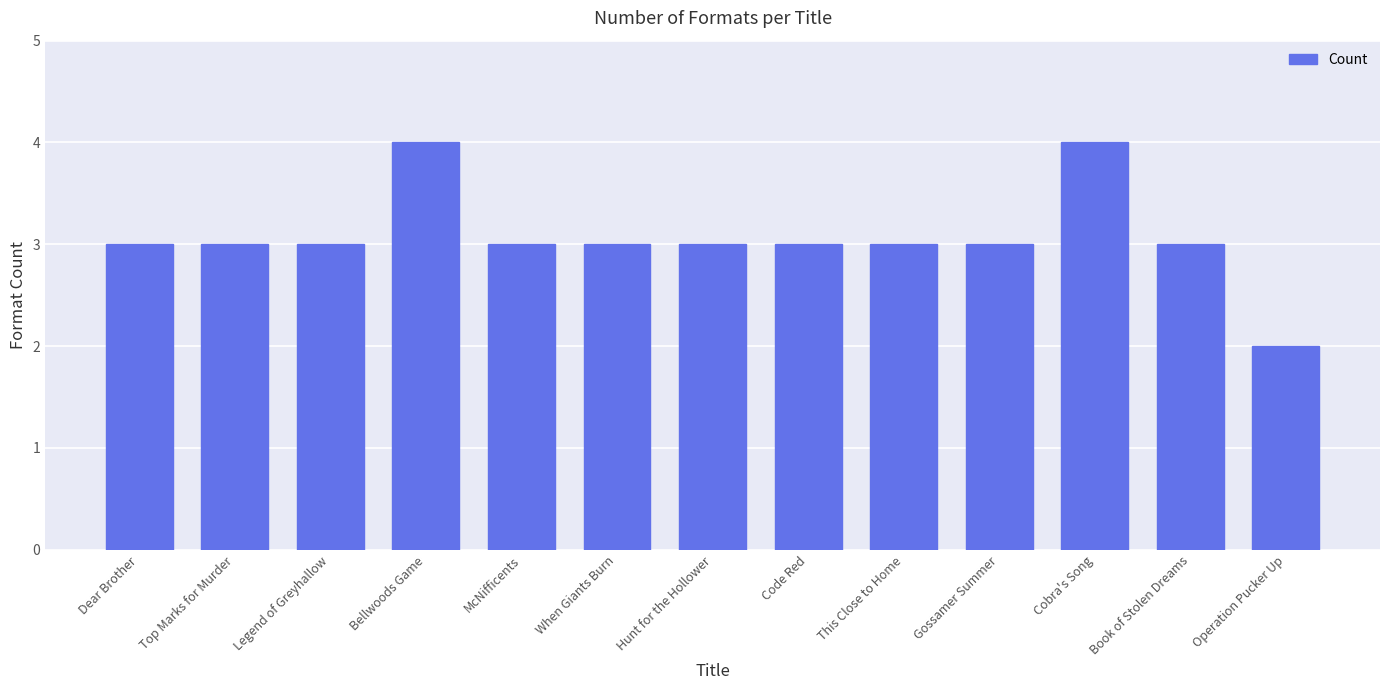

Reading left to right, extract all data points from this chart.

3	3	3	4	3	3	3	3	3	3	4	3	2